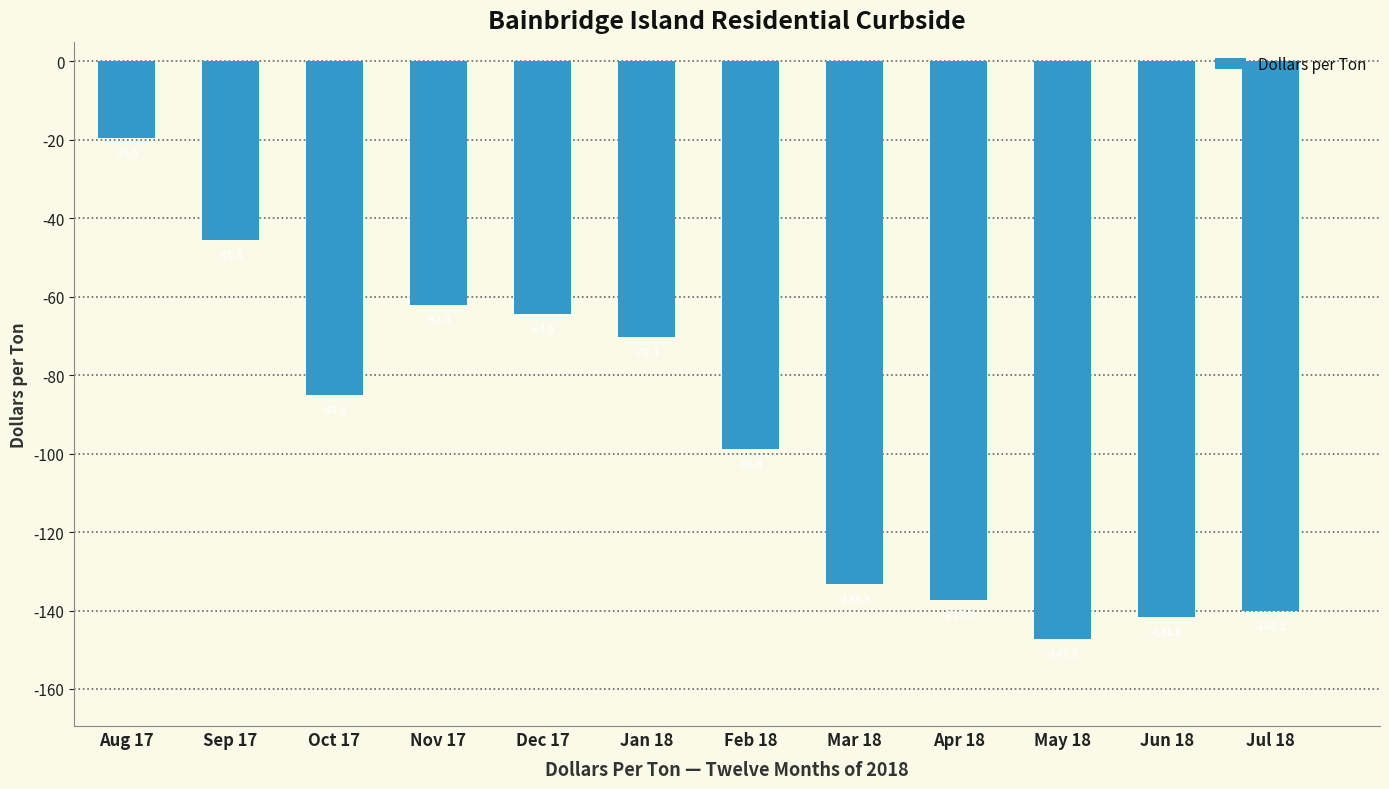

List the labels in order of value, largest first.

Aug 17, Sep 17, Nov 17, Dec 17, Jan 18, Oct 17, Feb 18, Mar 18, Apr 18, Jul 18, Jun 18, May 18